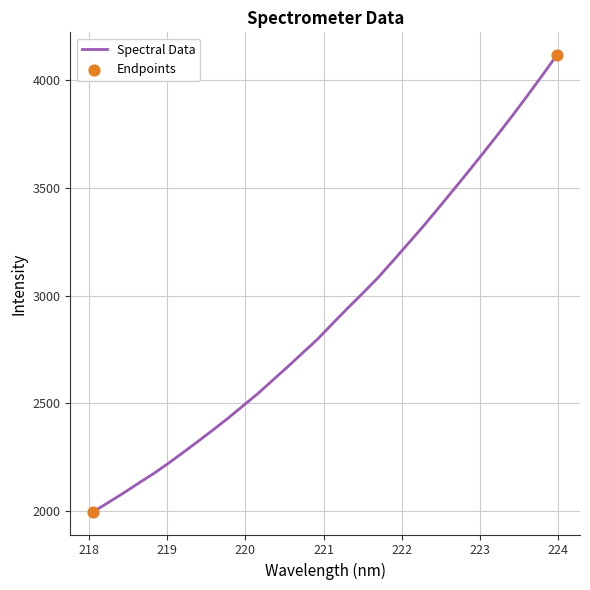

What is the maximum value shown in the chart?

4115.4